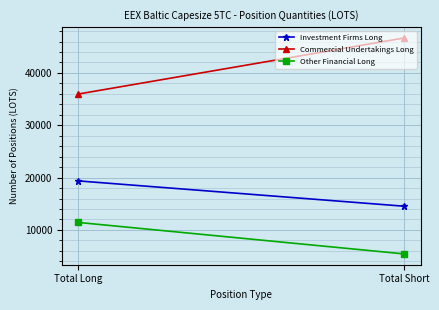

What is the difference between the highest and lowest values at Total Long?

24532.3